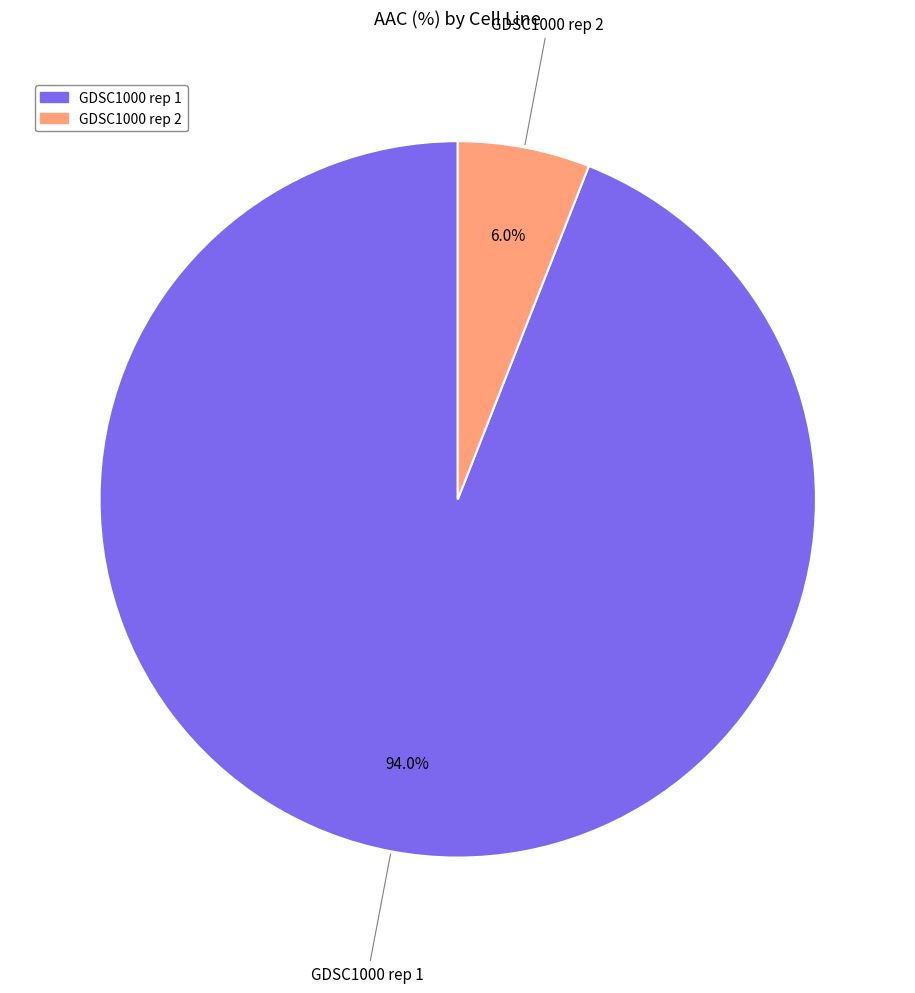

To the nearest percent, what portion does GDSC1000 rep 2 represent?

6%